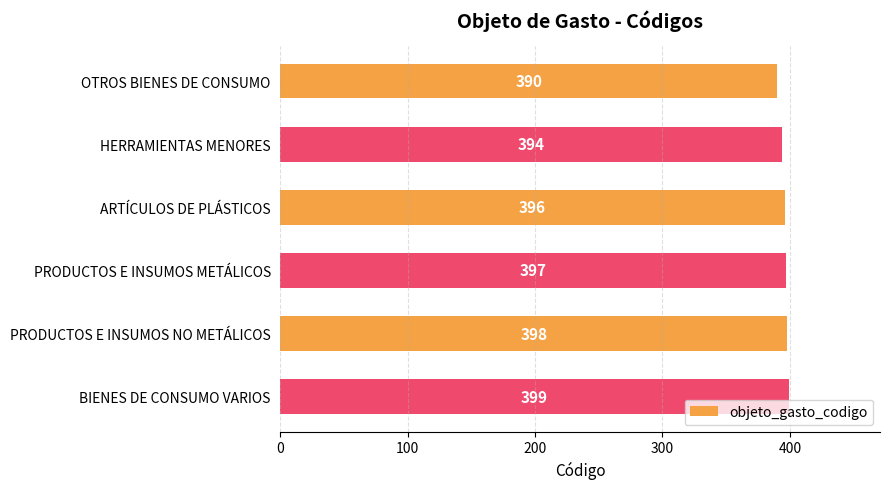

What is the sum of all values?

2374